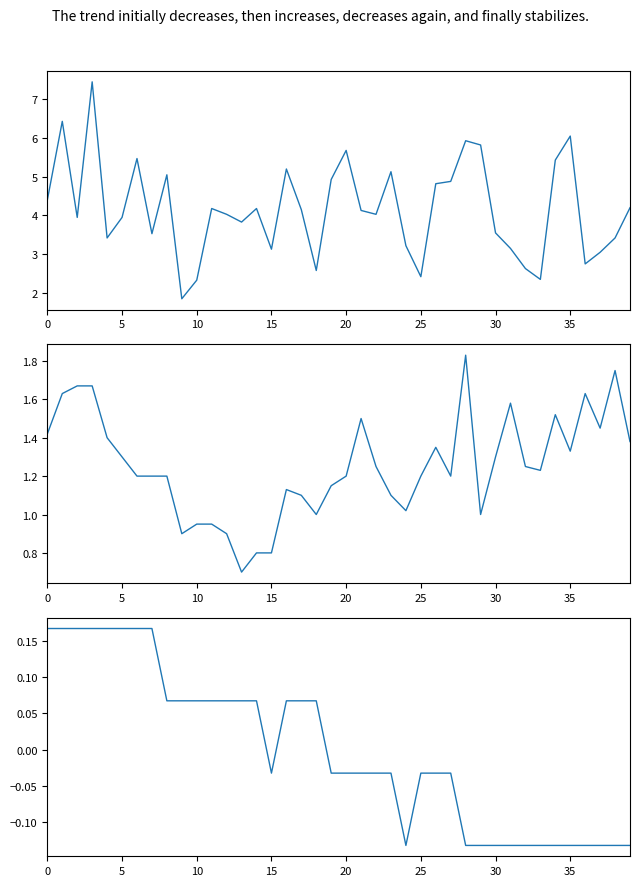

At which label is SDS_P2 closest to 1?

18